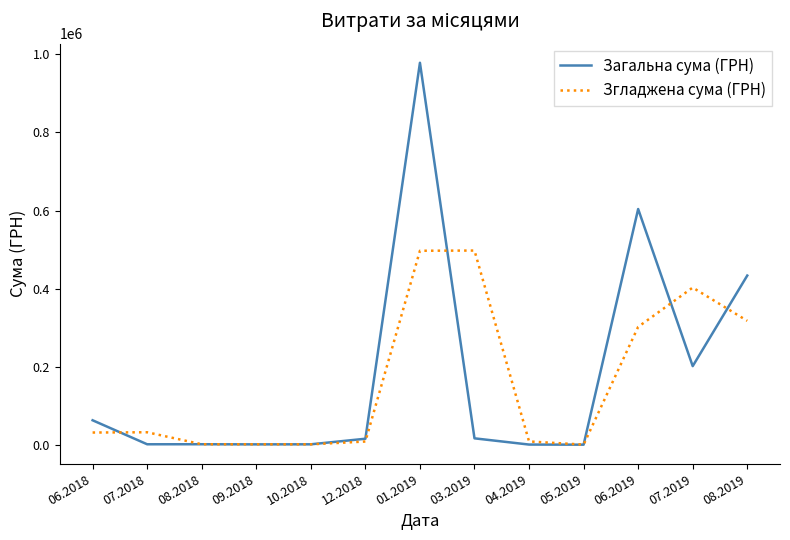

Where do Згладжена сума (ГРН) and Загальна сума (ГРН) first cross each other?

06.2018 and 07.2018